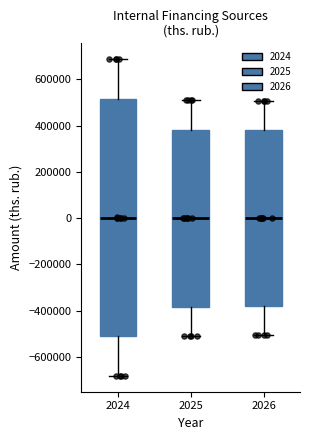

Where does the median line of the box at x = 2024 sit on the y-axis? The values are not printed on the chart, so give them approximately, as read against the axis.

0